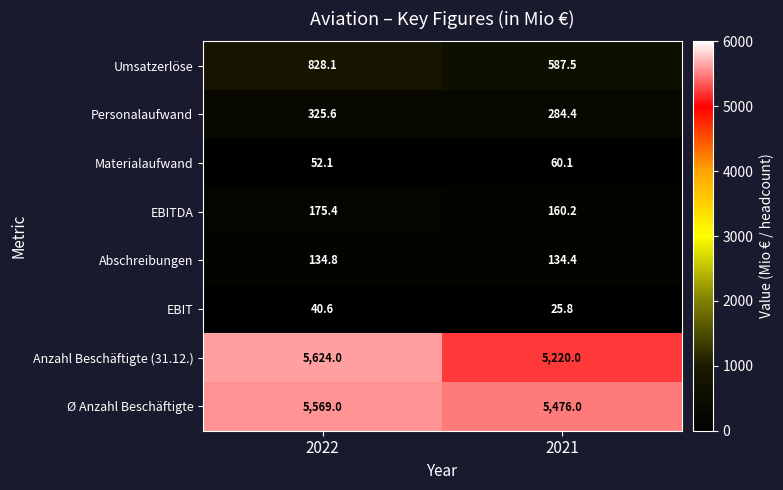

Where does the EBIT series first go above 40?

2022